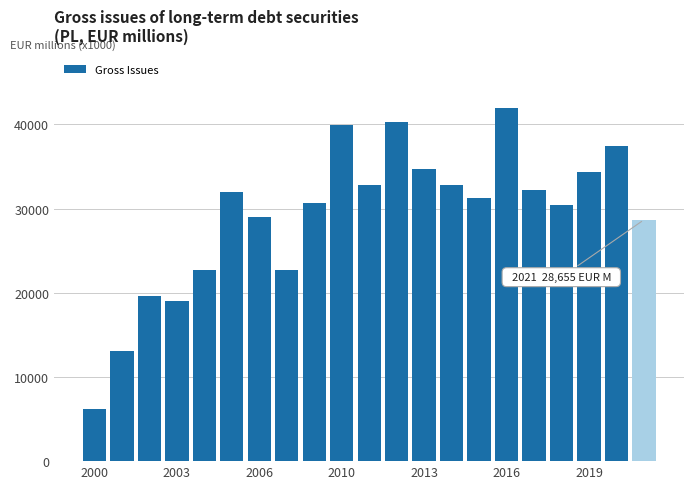

What is the value of the 19th bar from the left?

34332.8